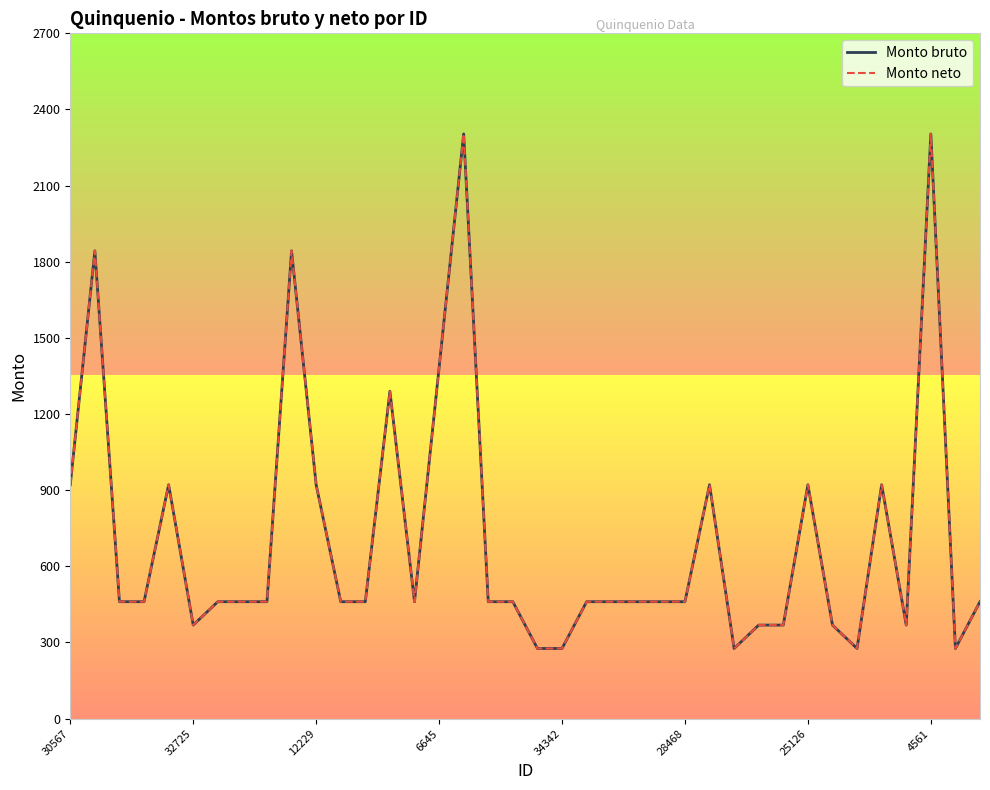

Is this an area chart (filled region under the line)?

No